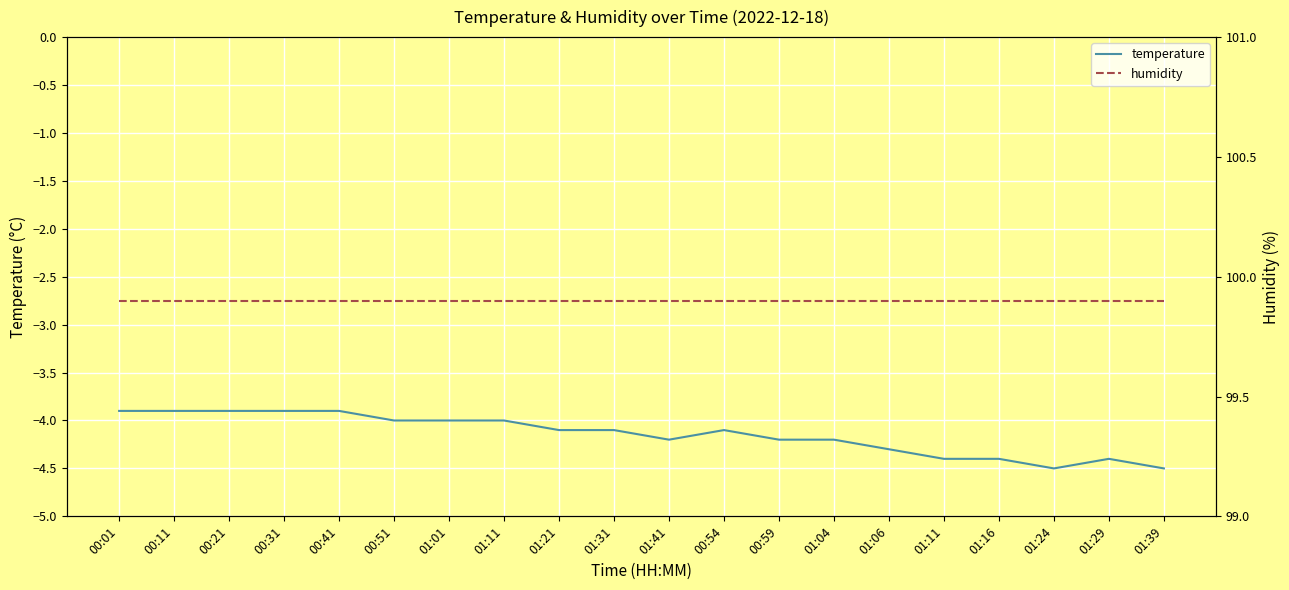

Which category has the lowest value in the humidity series?

00:01